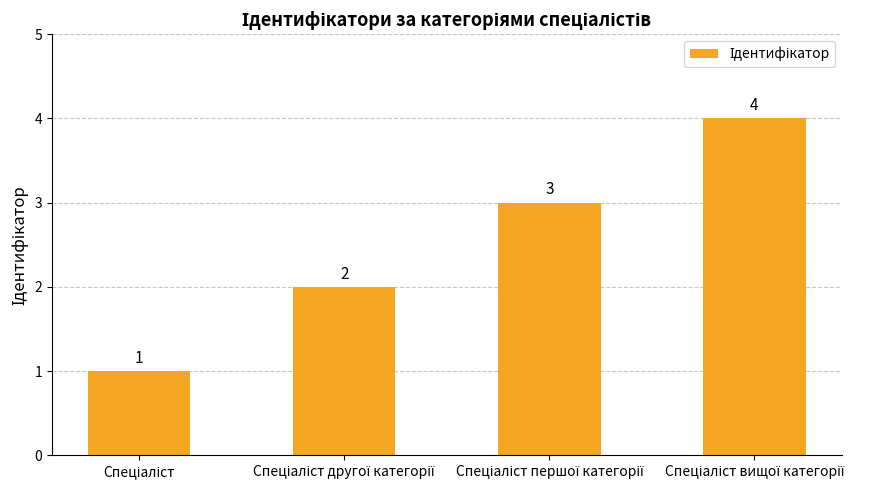

What is the value of the 1st bar from the left?

1